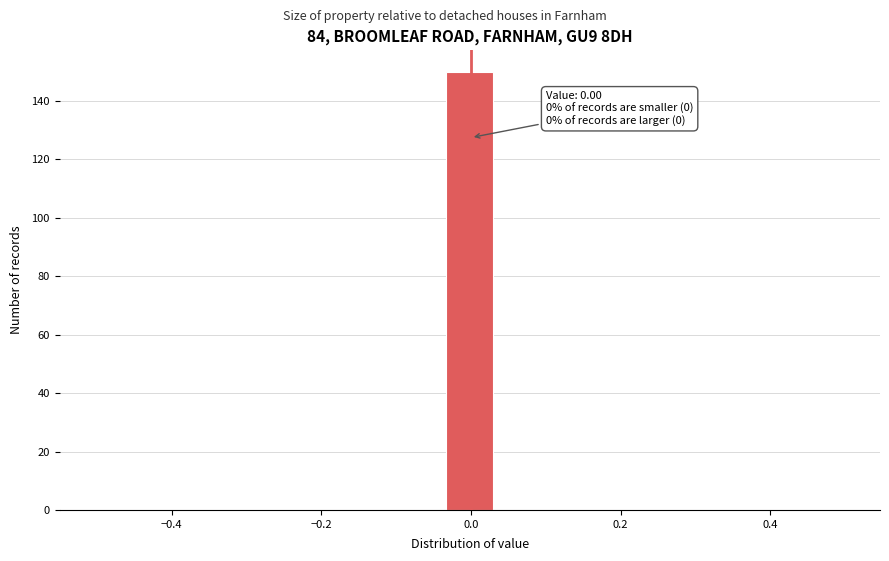

Read against the x-axis, roughly where is the centre of the tallest bar?

0.00